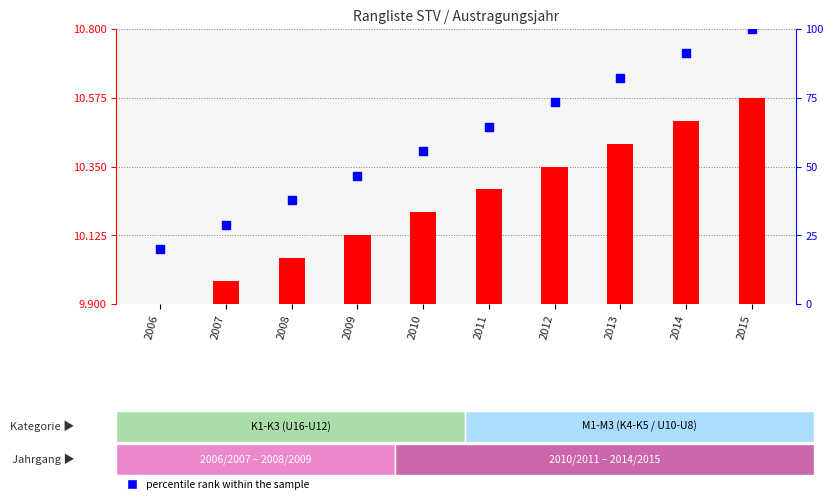

At which category is the sum across all series the highest?

2015